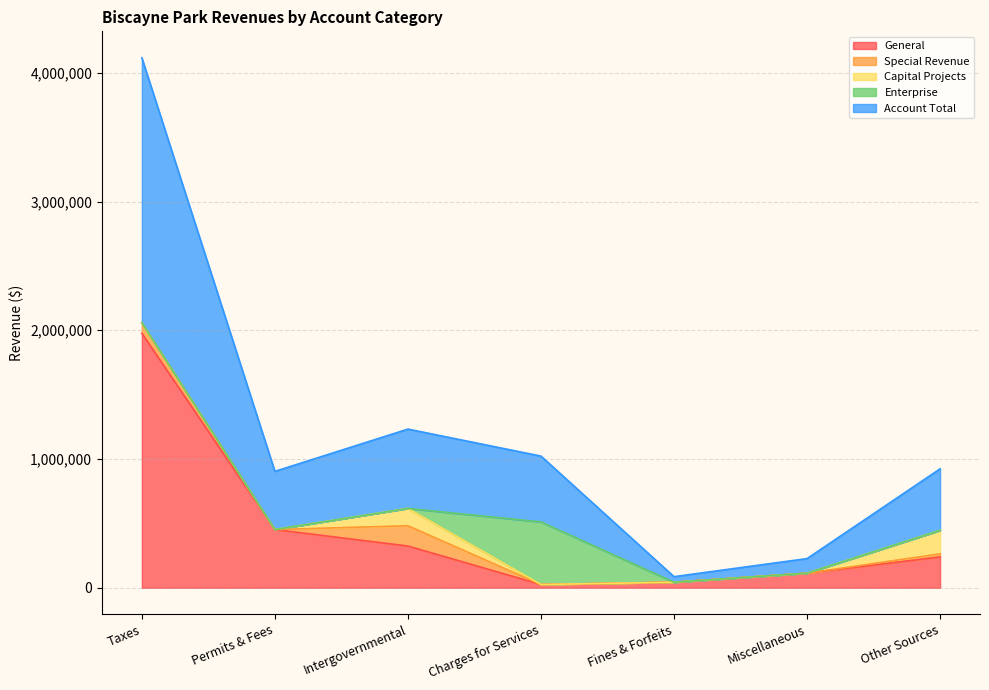

True or false: General has more than 0 interior local peaks.

False